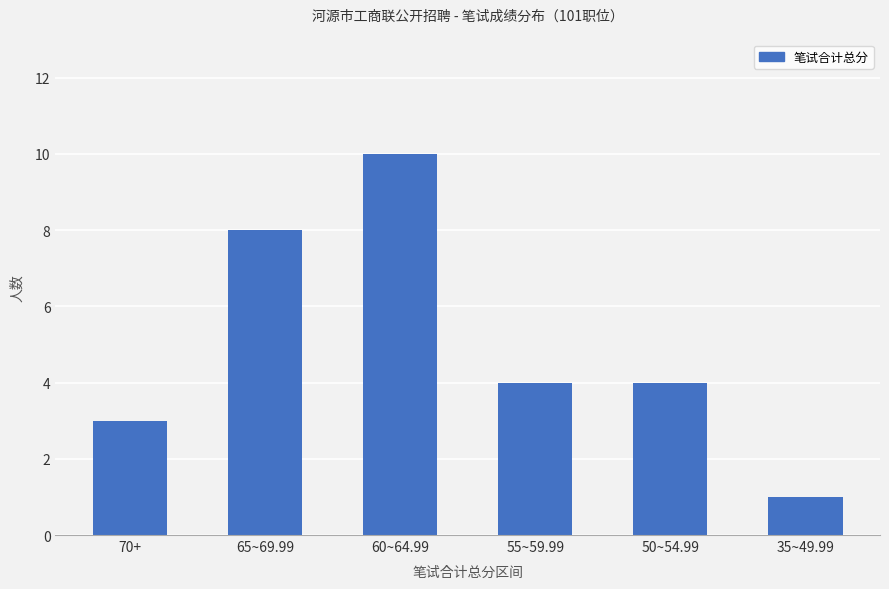

What is the difference between the second highest and second lowest values?

5